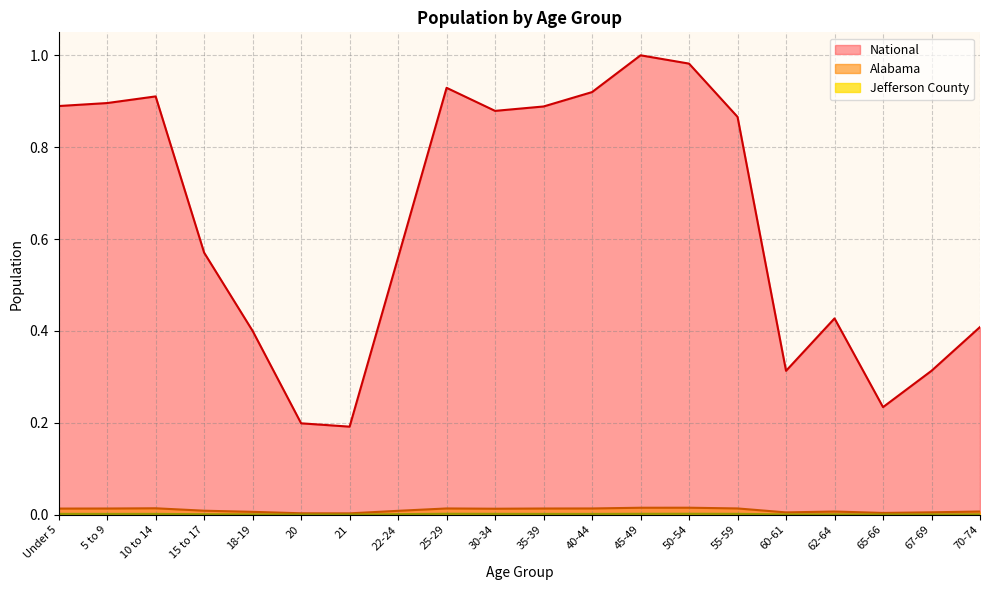

What is the value of the National point at the 3rd from the left?

0.9